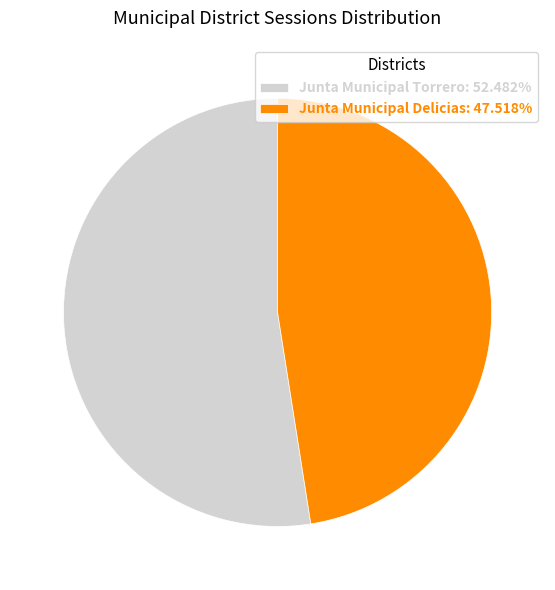

How many slices are in this pie chart?

2